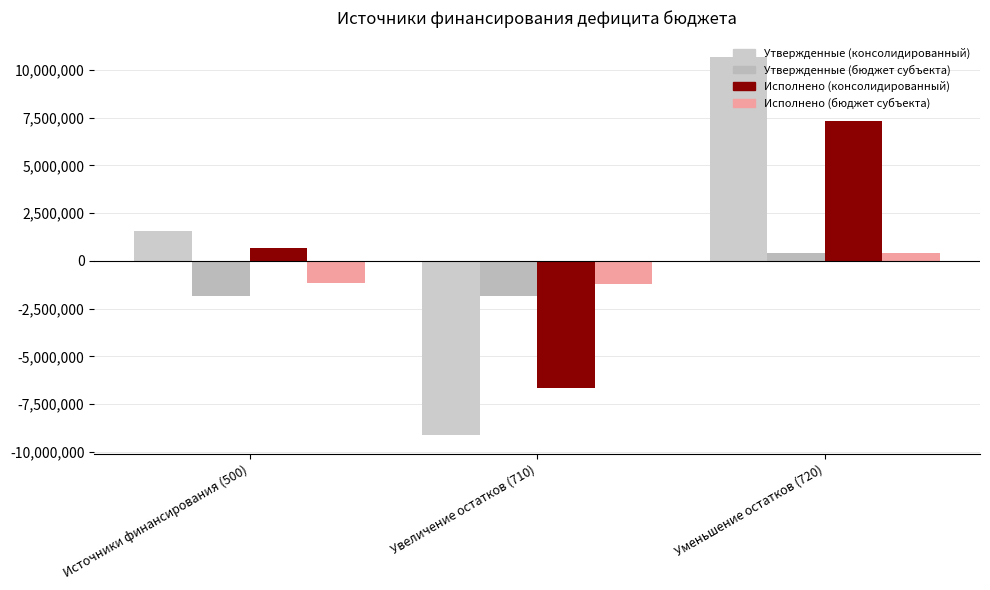

Is the value of Исполнено (бюджет субъекта) at Источники финансирования (500) greater than the value of Исполнено (консолидированный) at Увеличение остатков (710)?

Yes